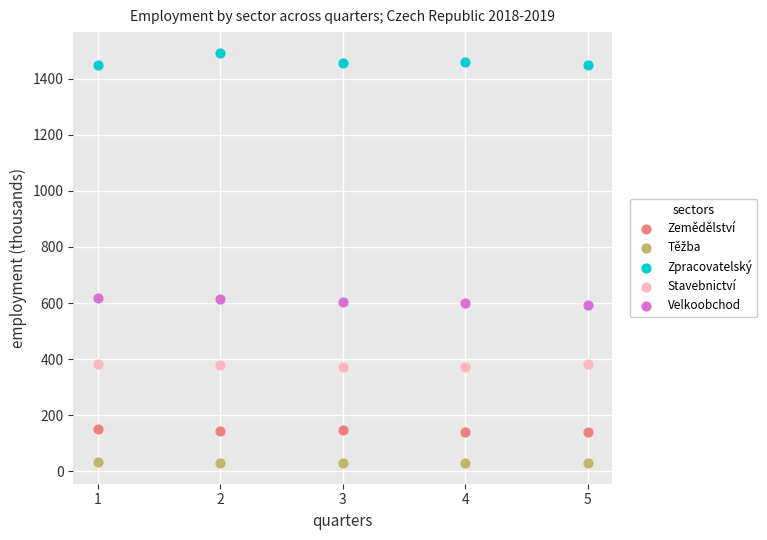

Across all data points, what is the range of Y values (max minus min)?

1463.2